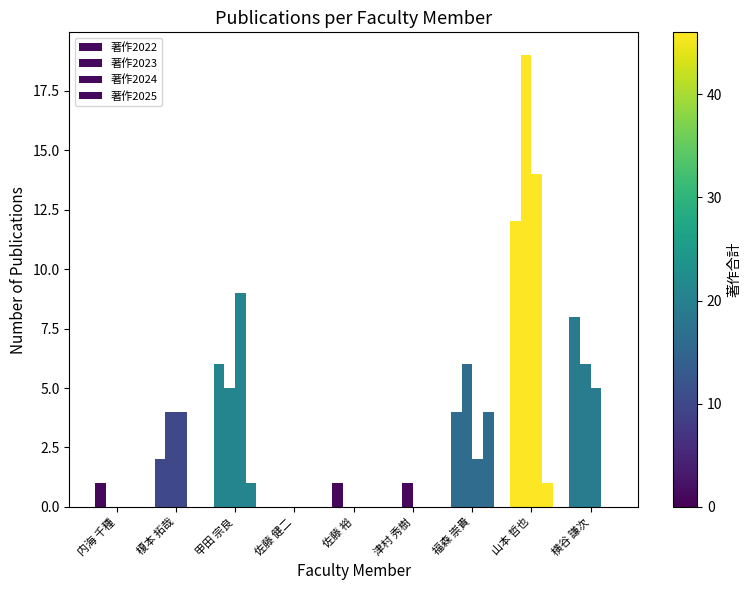

What is the difference between the second highest and second lowest values in the 著作2022 series?

8